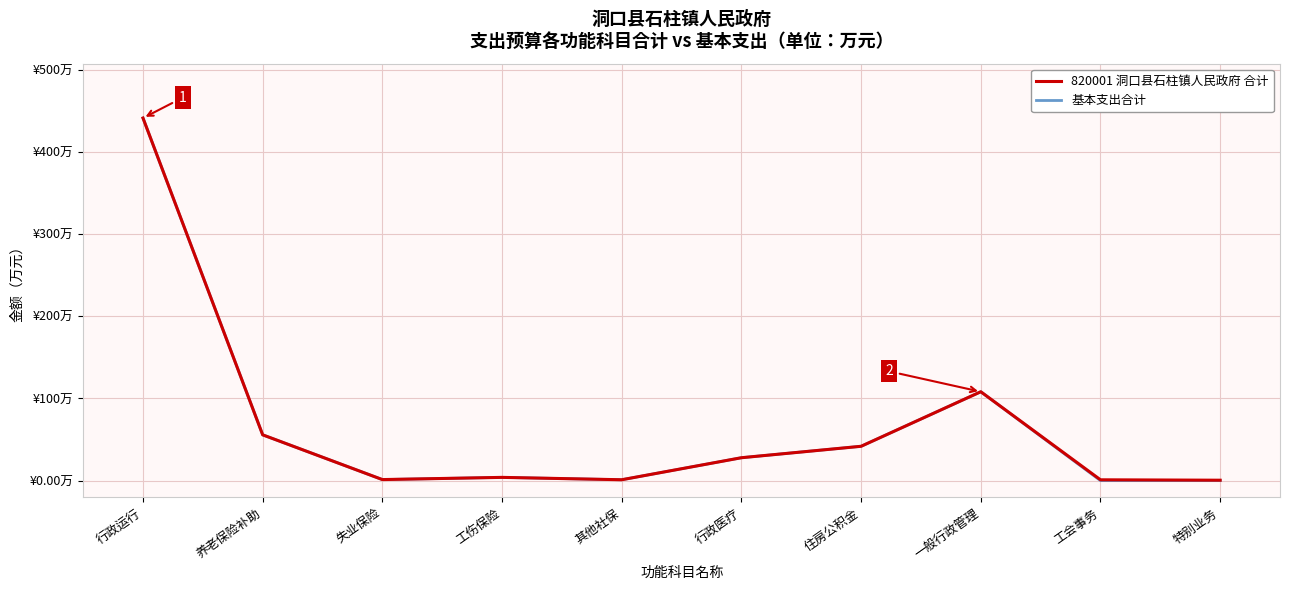

True or false: 820001 洞口县石柱镇人民政府 合计 and 基本支出合计 intersect in this chart.

False